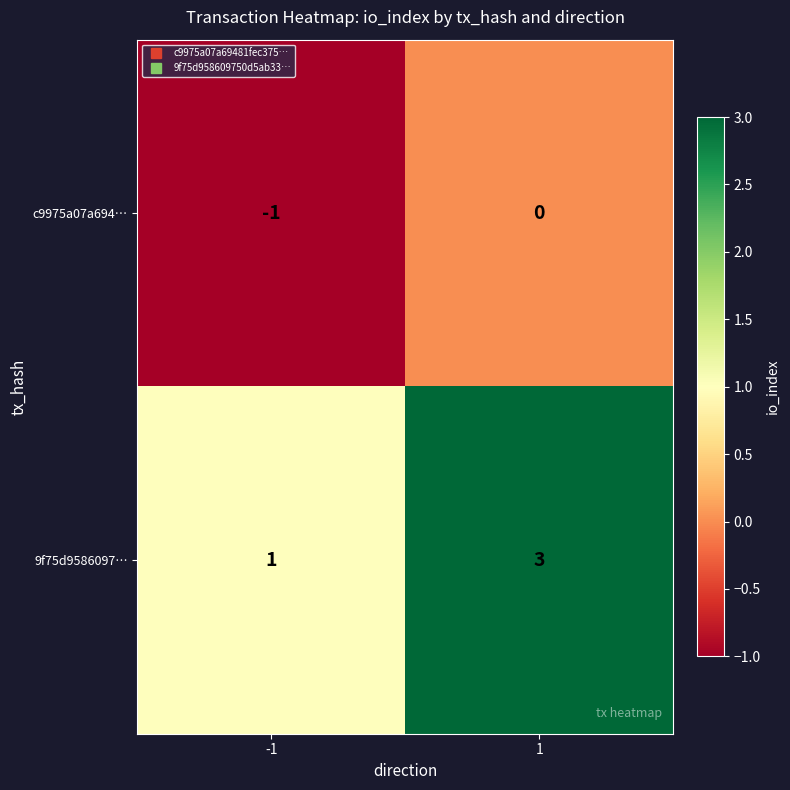

What is the sum of the 9f75d9586097… values at -1 and 1?

4